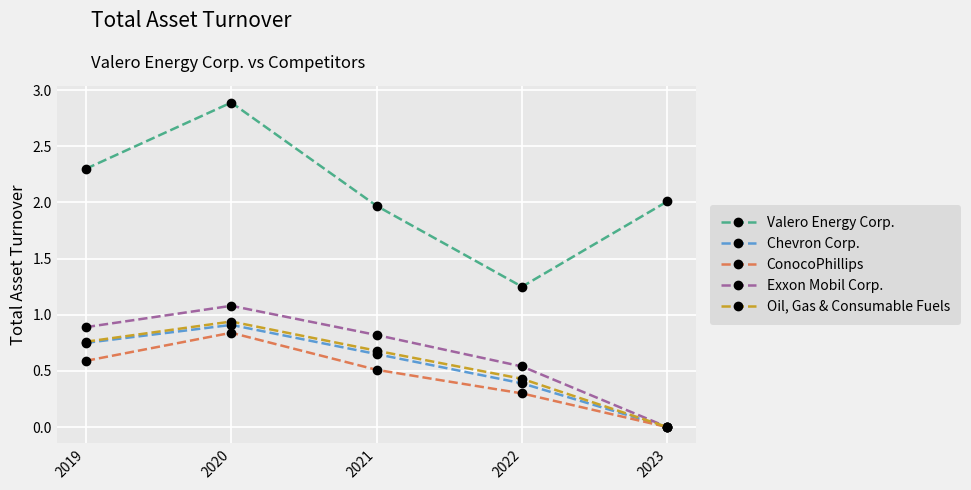

What is the total value across all series at 2020?

6.7